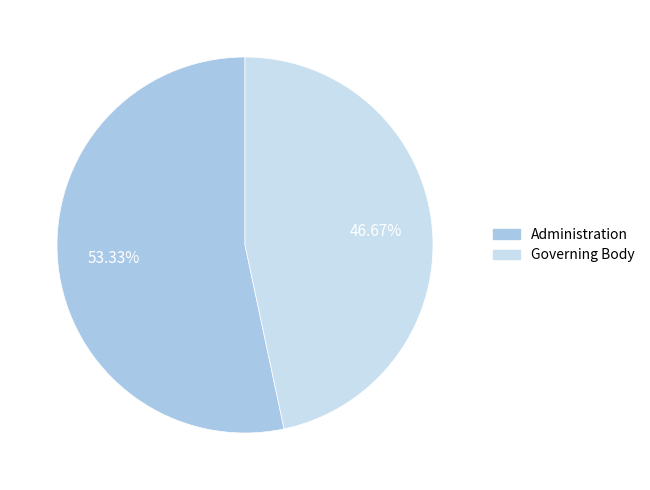

Which category has the smallest portion of the pie?

Governing Body